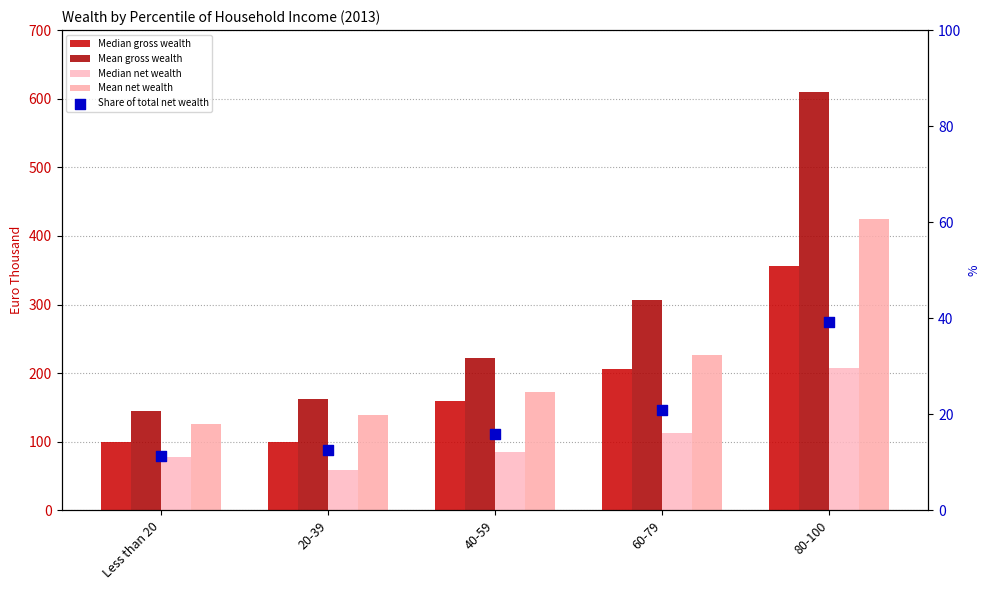

At how many categories does at least one series exceed 562?

1